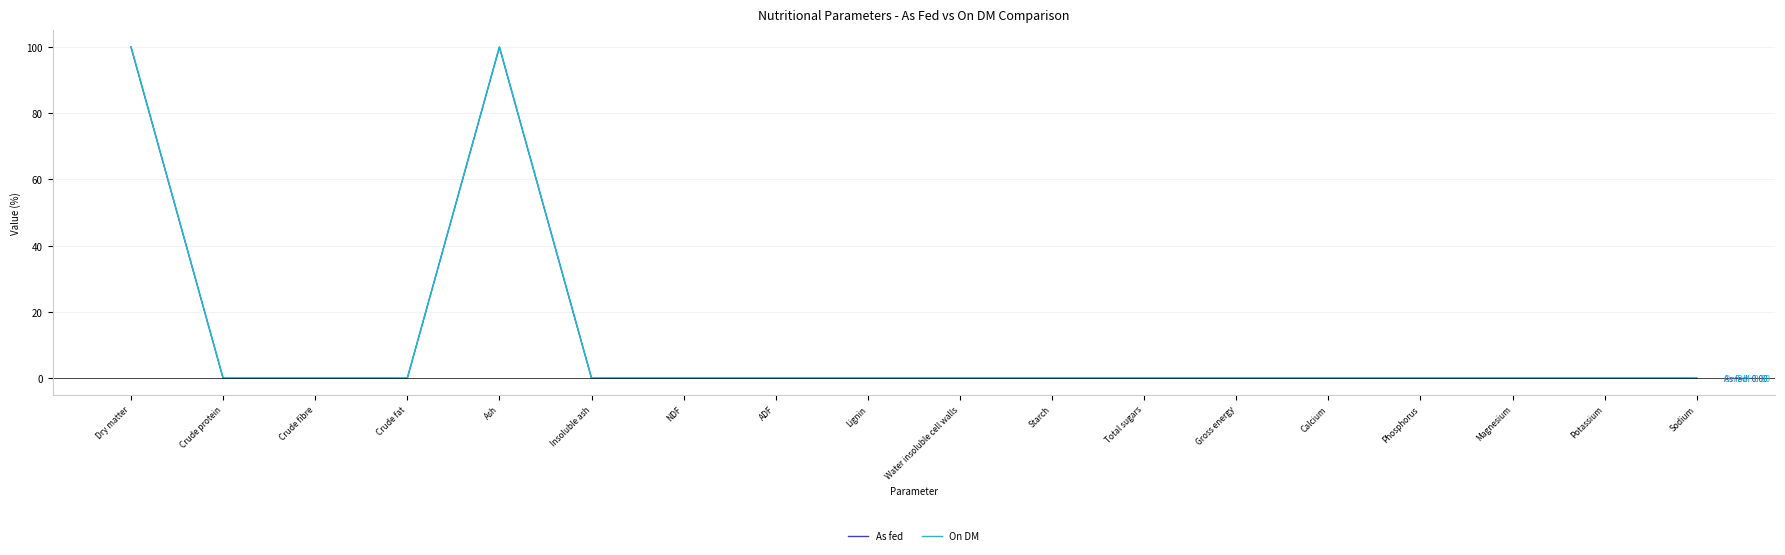

What position from the right is Phosphorus?

4